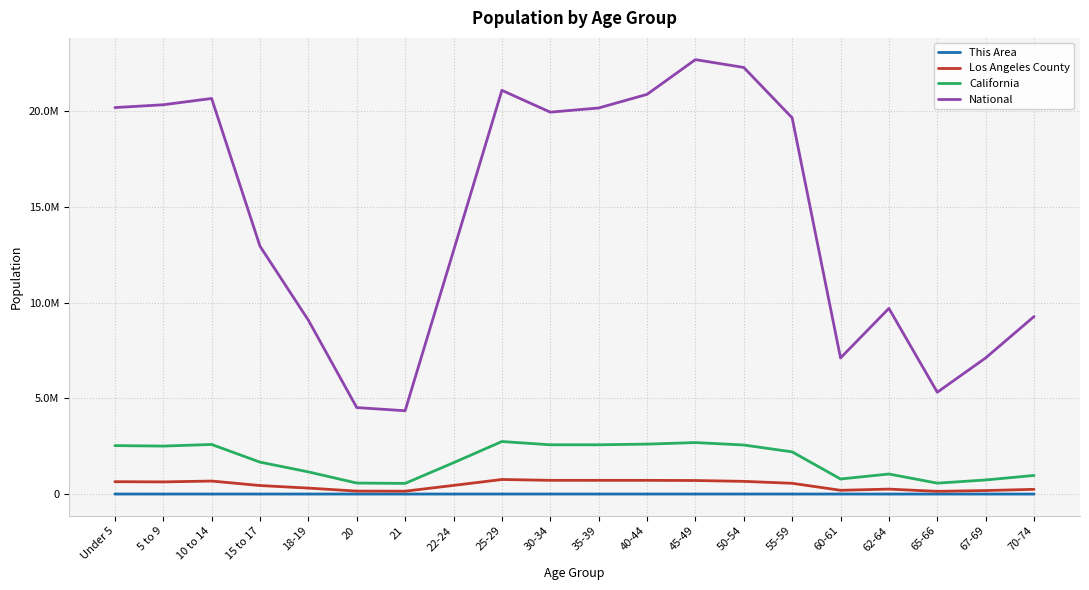

At which label does This Area first exceed 259?

18-19